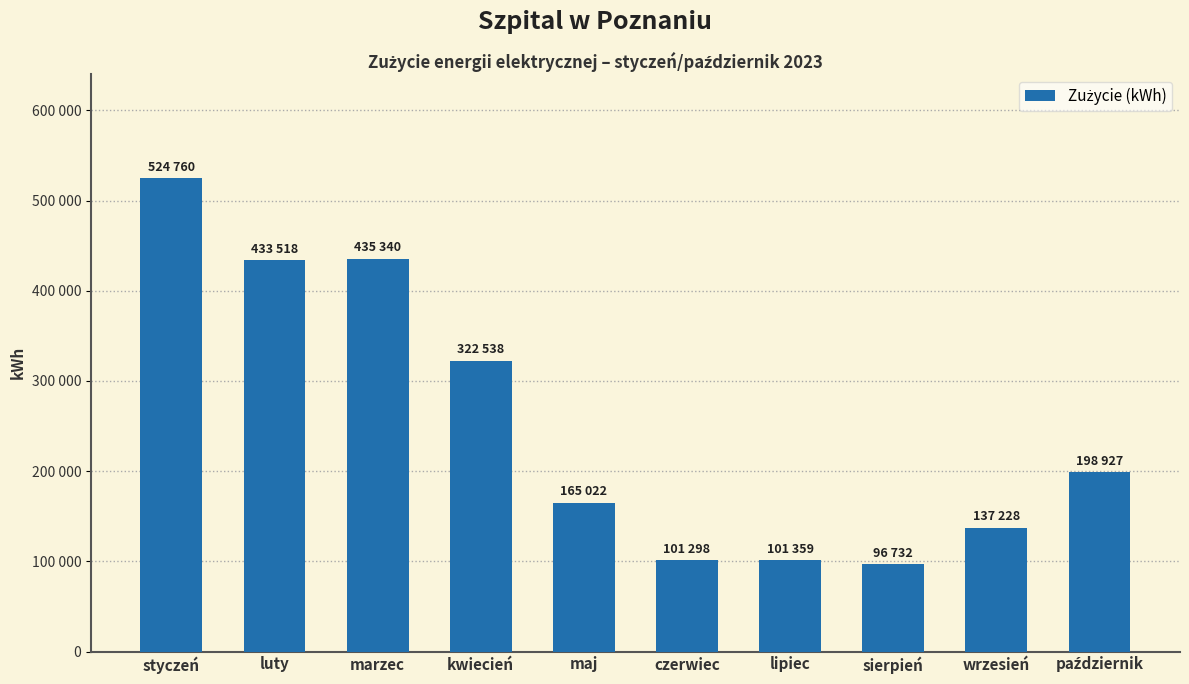

What is the ratio of the value at maj to the value at czerwiec?

1.6